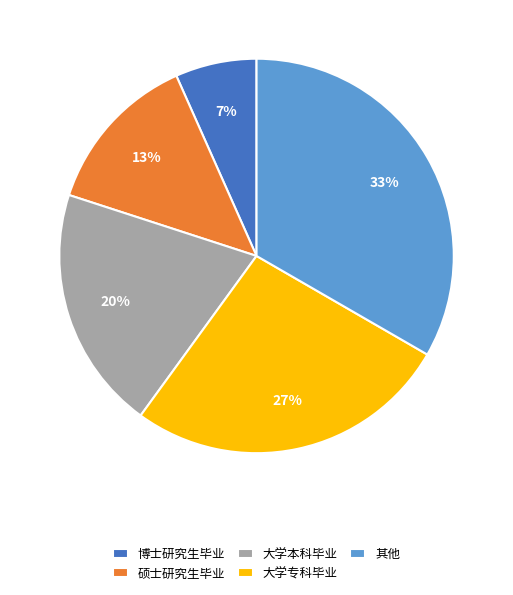

What percentage is the 大学本科毕业 slice, to the nearest percent?

20%